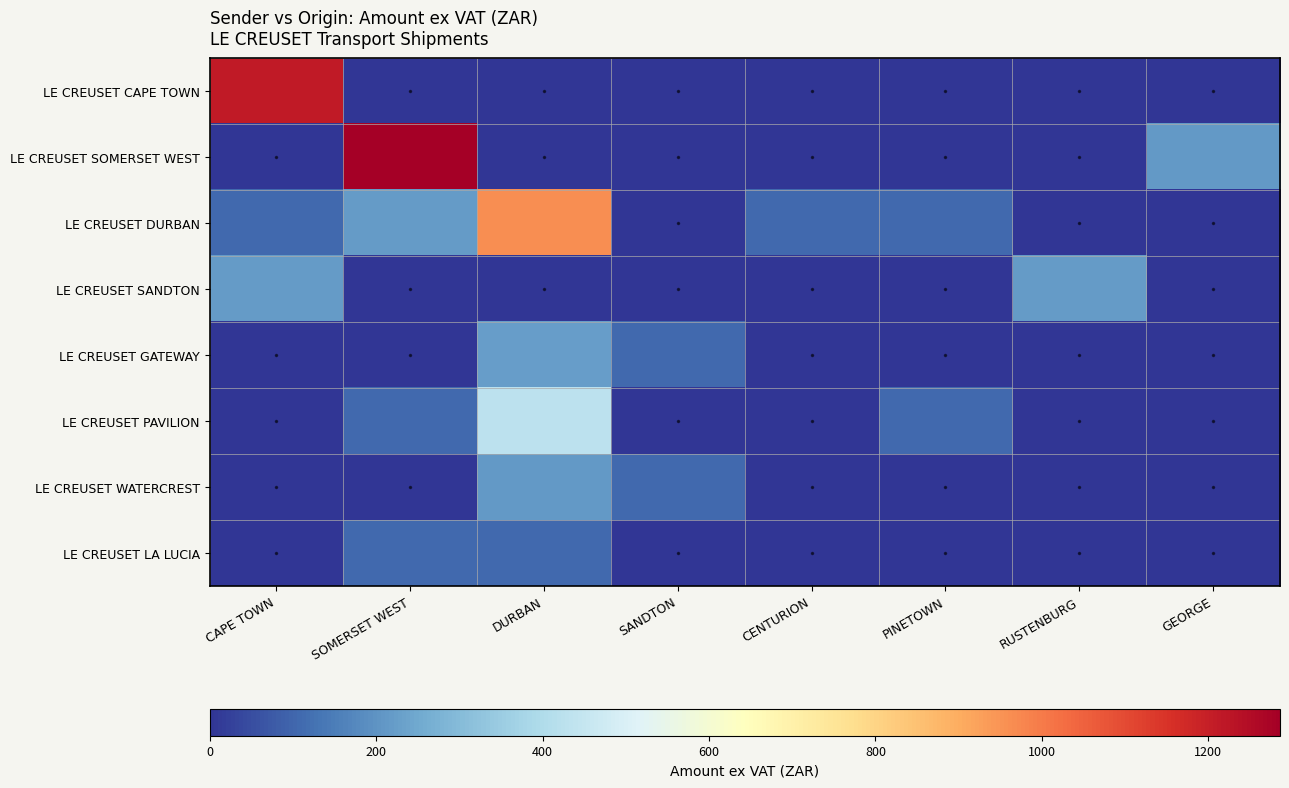

At which category does the chart reach its peak across all series?

SOMERSET WEST